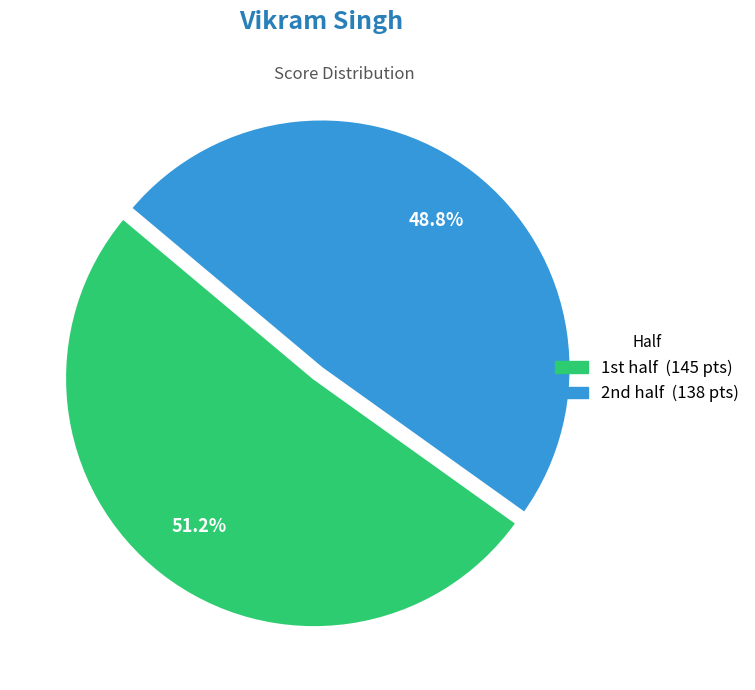

Is there a majority slice in this chart?

Yes